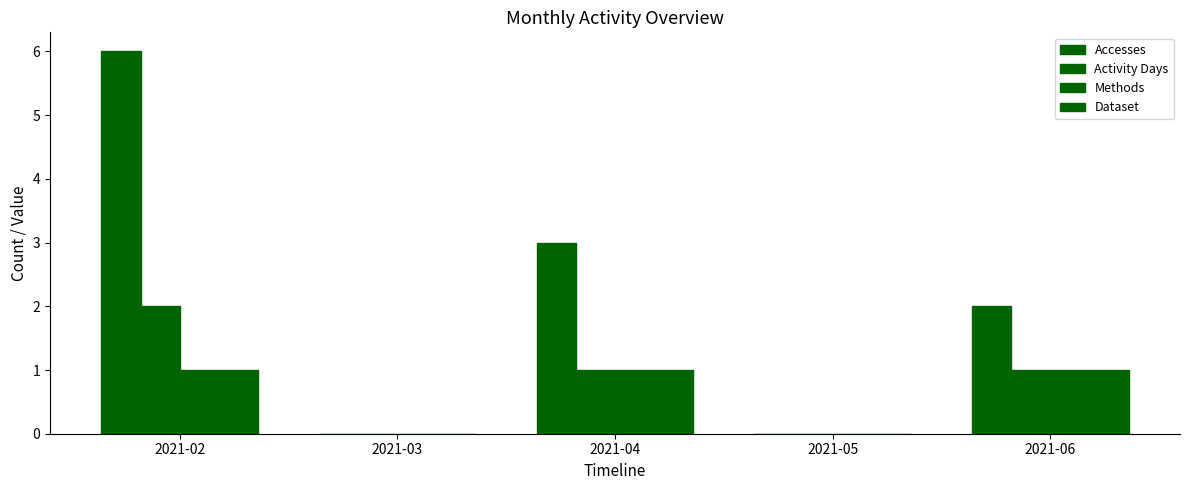

Are the bars horizontal?

No